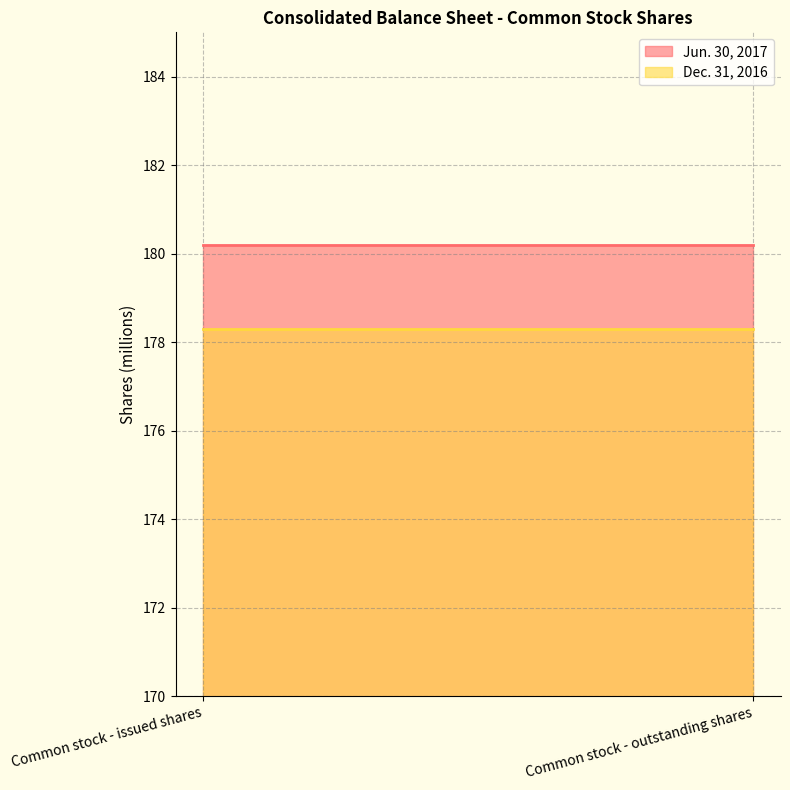

True or false: Jun. 30, 2017 has a value of 180.2 at Common stock - issued shares.

True